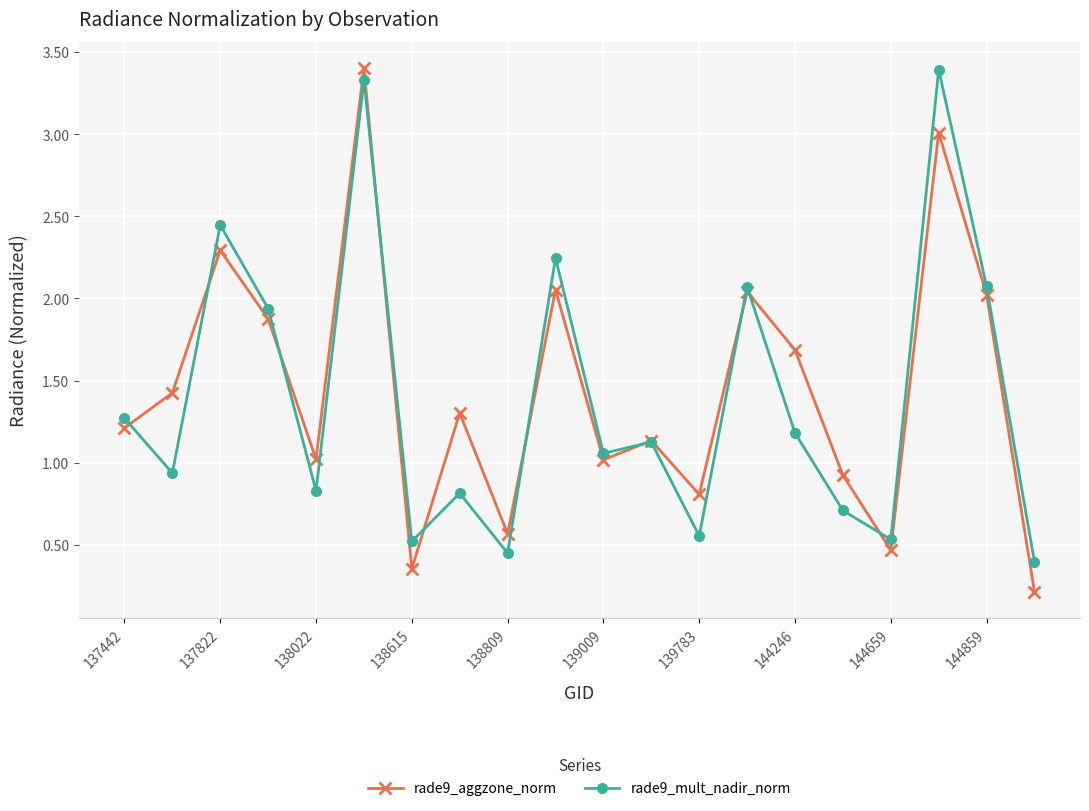

What is the maximum value for rade9_mult_nadir_norm?

3.4